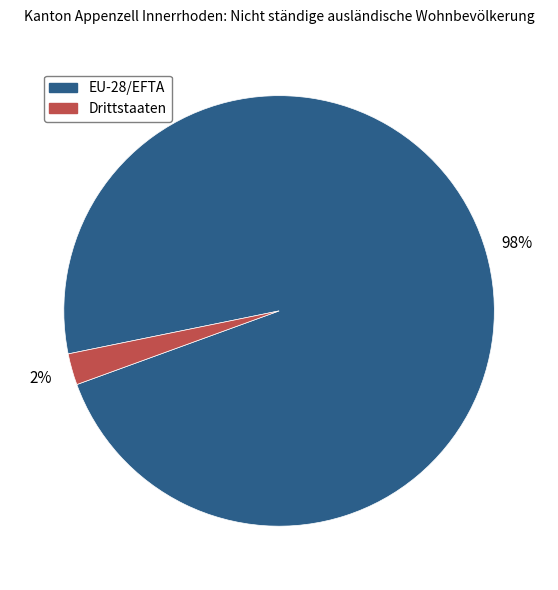

True or false: Drittstaaten accounts for 9% of the total.

False